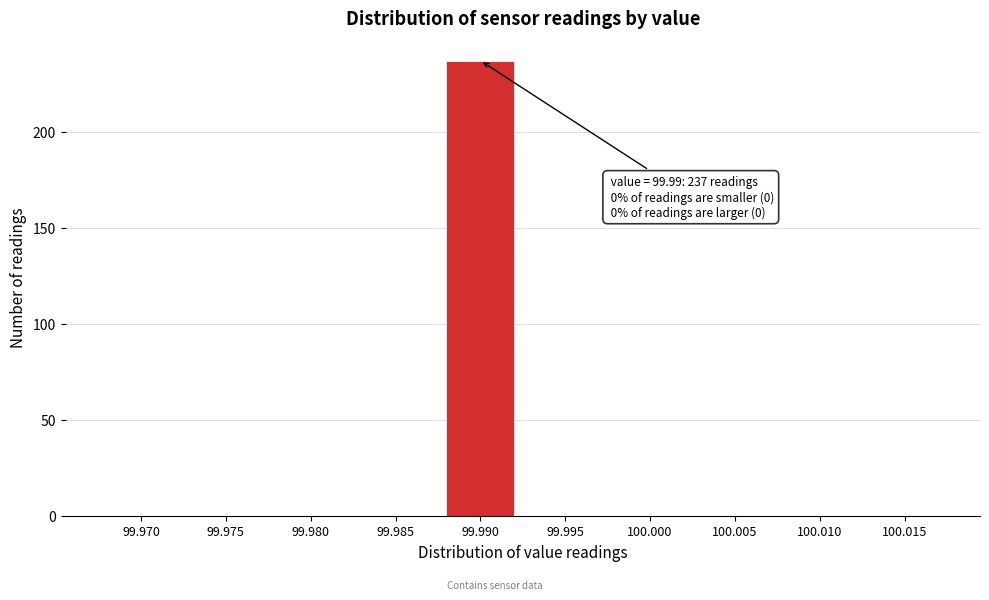

Reading left to right, list all the values displayed in this chart.

99.970=0	99.975=0	99.980=0	99.985=0	99.990=237	99.995=0	100.000=0	100.005=0	100.010=0	100.015=0